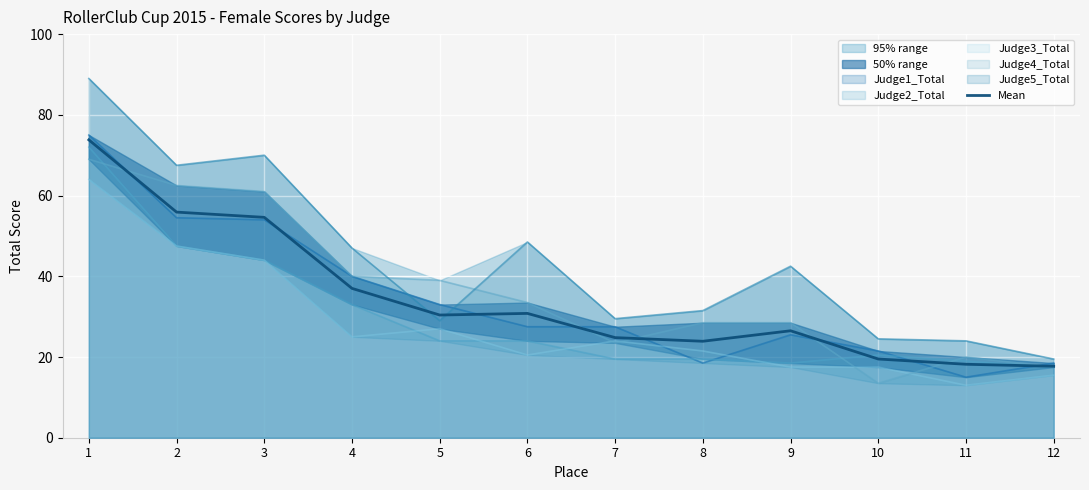

What is the smallest value displayed?

17.7